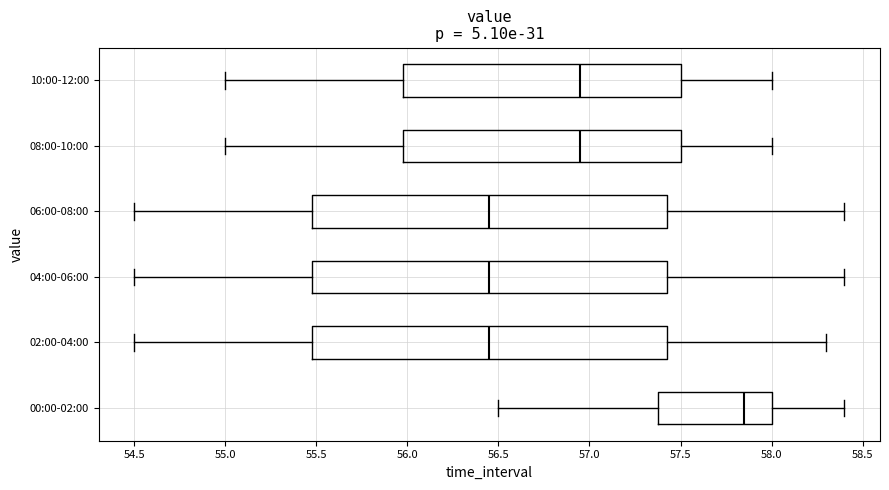

Reading bottom to top, read every box against the x-axis: the position of its median line, the range the box covers, and the ends of its whiskers. The values are not printed on the chart, so give them approximately, as read against the axis.

00:00-02:00: median 57.85, box 57.40 to 58.00, whiskers 56.50 to 58.40
02:00-04:00: median 56.45, box 55.50 to 57.45, whiskers 54.50 to 58.30
04:00-06:00: median 56.45, box 55.50 to 57.45, whiskers 54.50 to 58.40
06:00-08:00: median 56.45, box 55.50 to 57.45, whiskers 54.50 to 58.40
08:00-10:00: median 56.95, box 56.00 to 57.50, whiskers 55.00 to 58.00
10:00-12:00: median 56.95, box 56.00 to 57.50, whiskers 55.00 to 58.00